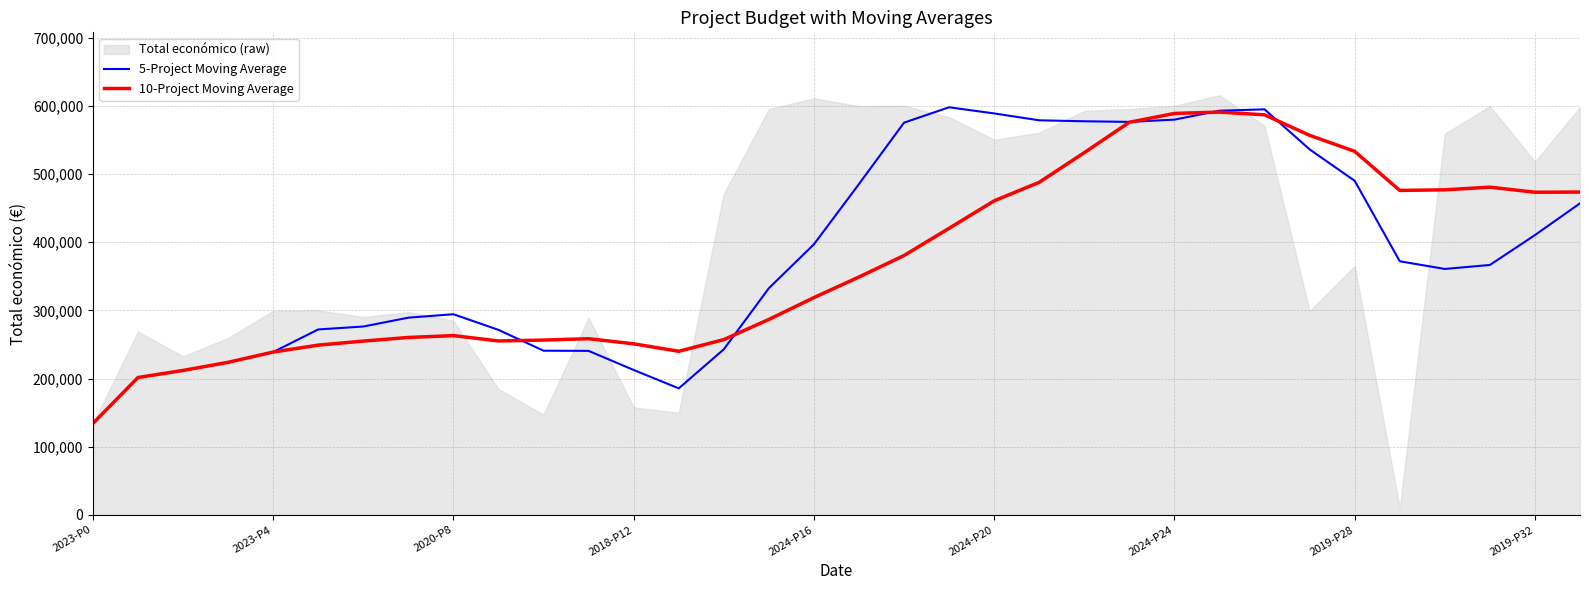

What is the minimum value for 10-Project Moving Average?

134112.0